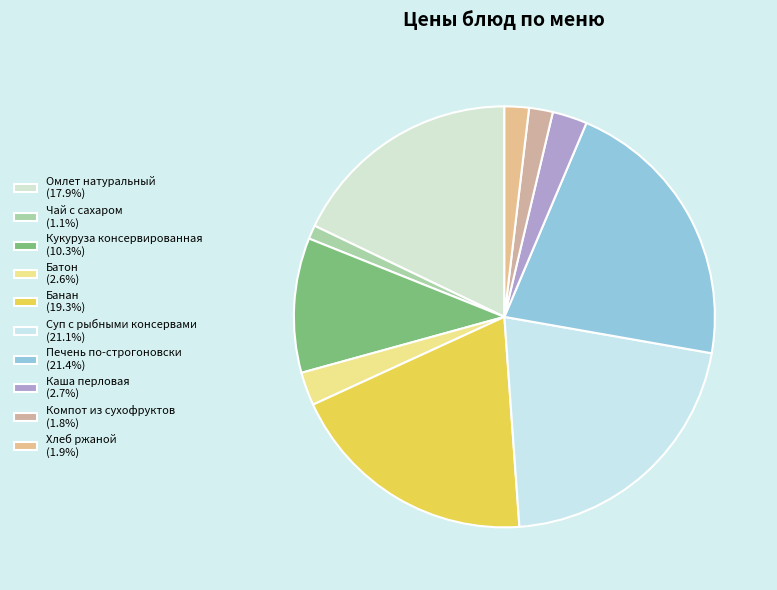

What is the total percentage of Компот из сухофруктов and Хлеб ржаной?

3.7%